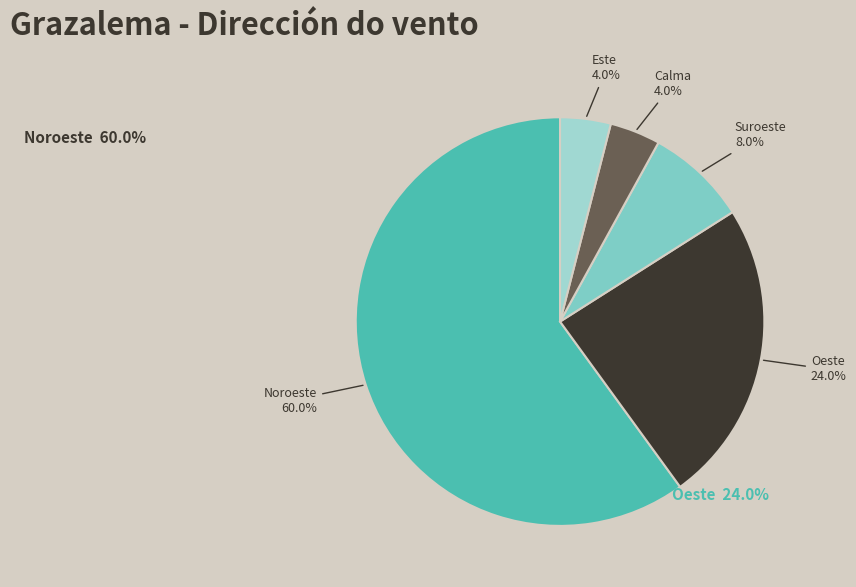

What is the majority slice?

Noroeste